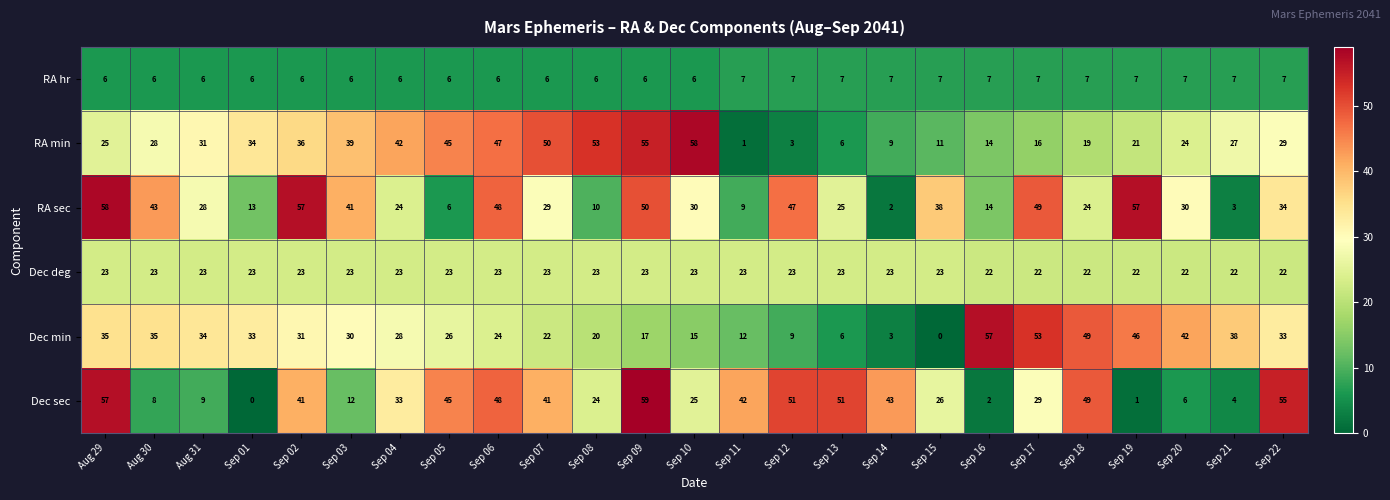

At which label does Dec sec first exceed 33?

Aug 29